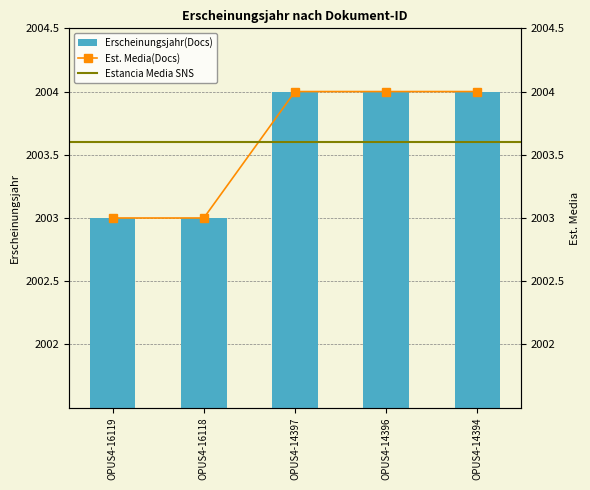

The value of Erscheinungsjahr(Docs) at OPUS4-14397 is 2004. True or false?

True